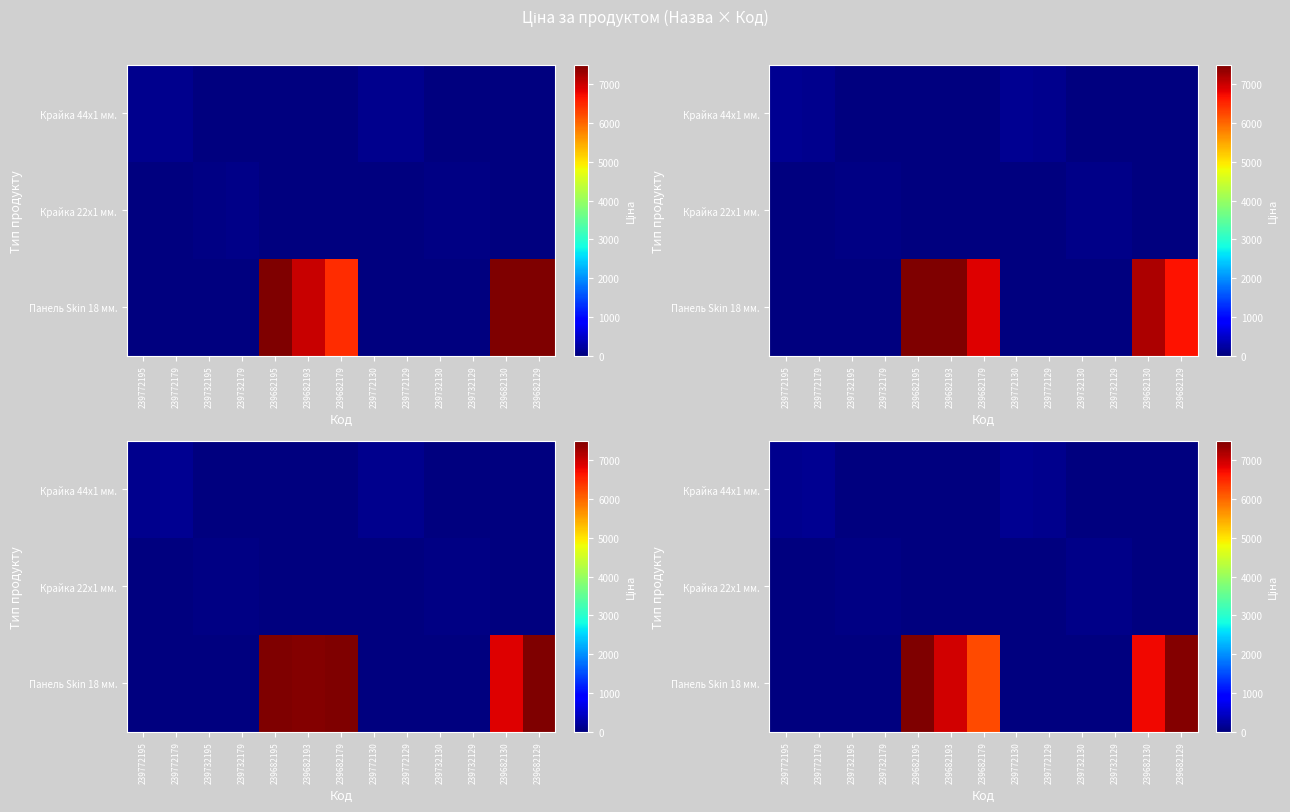

The row_0 series shows 123.4 at 239772130. True or false?

True